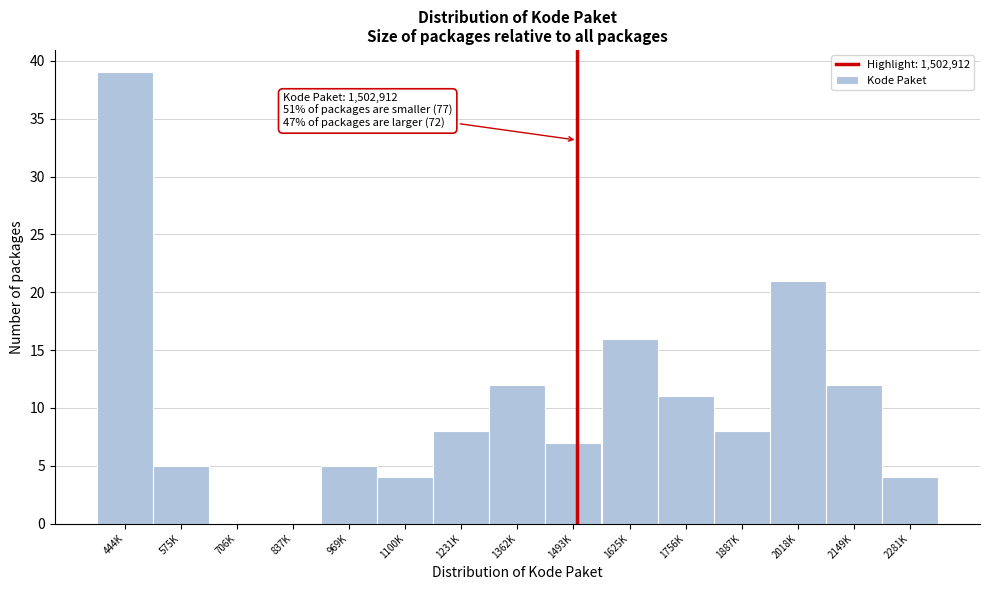

Reading right to left, list all the values displayed in this chart.

2281K=4	2149K=12	2018K=21	1887K=8	1756K=11	1625K=16	1493K=7	1362K=12	1231K=8	1100K=4	969K=5	837K=0	706K=0	575K=5	444K=39